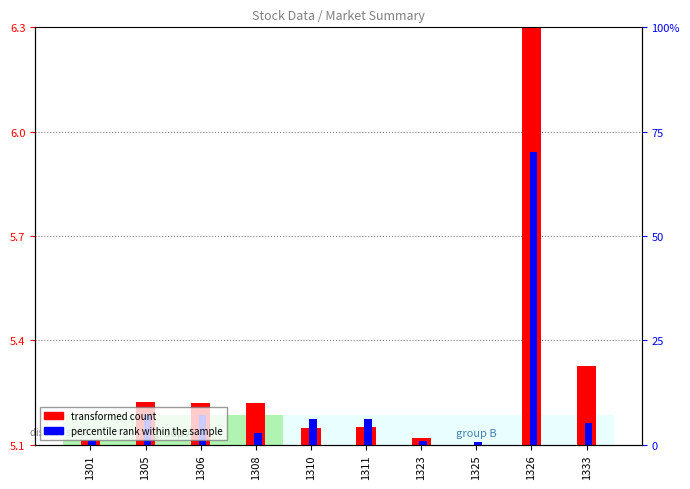

Is it true that transformed count equals 1.7 at 1326?

False